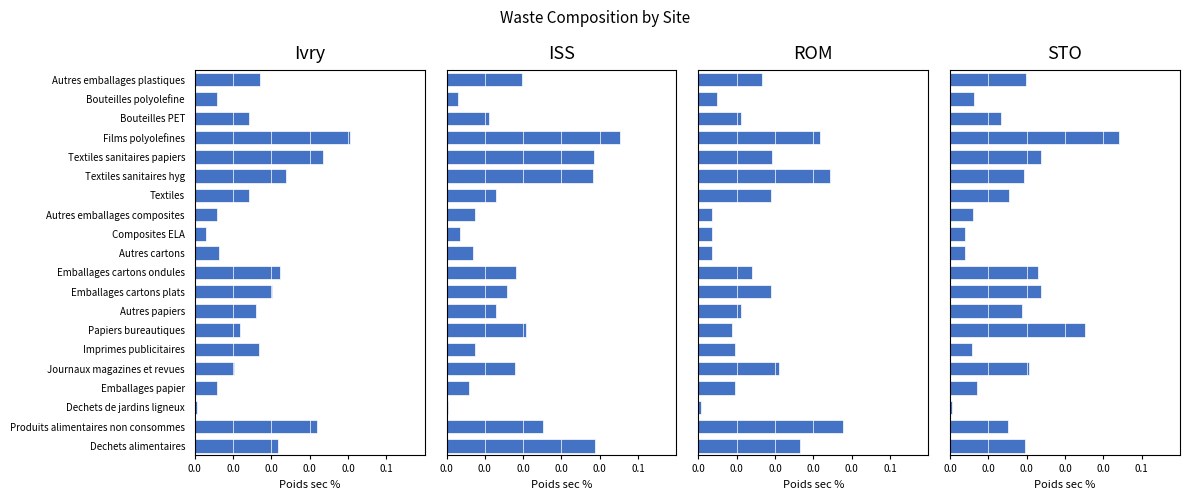

Is it true that Ivry equals 0.1 at Films polyolefines?

False